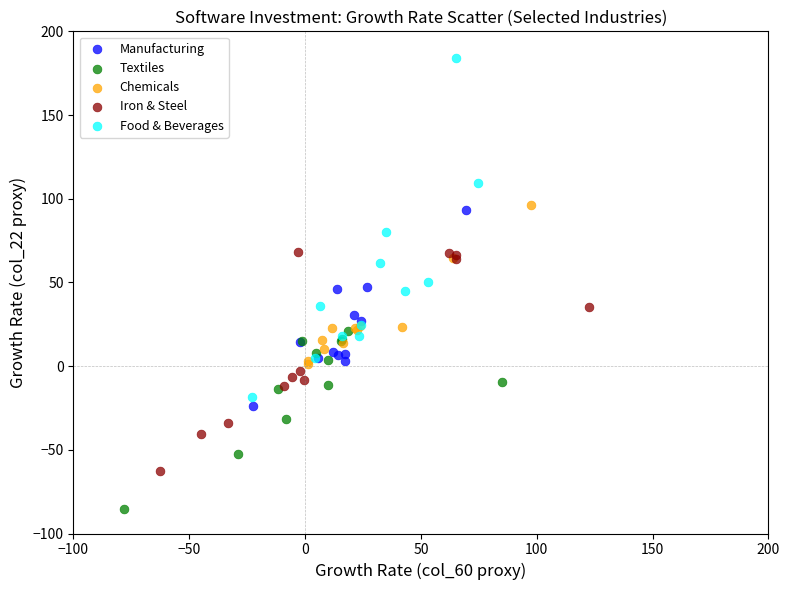

Which series contains the lowest Y value?

Textiles